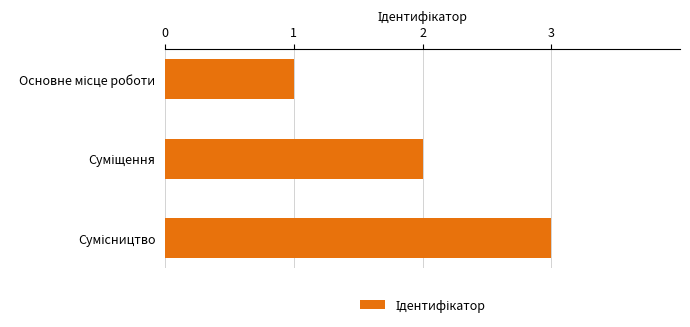

How many values are below 2?

1